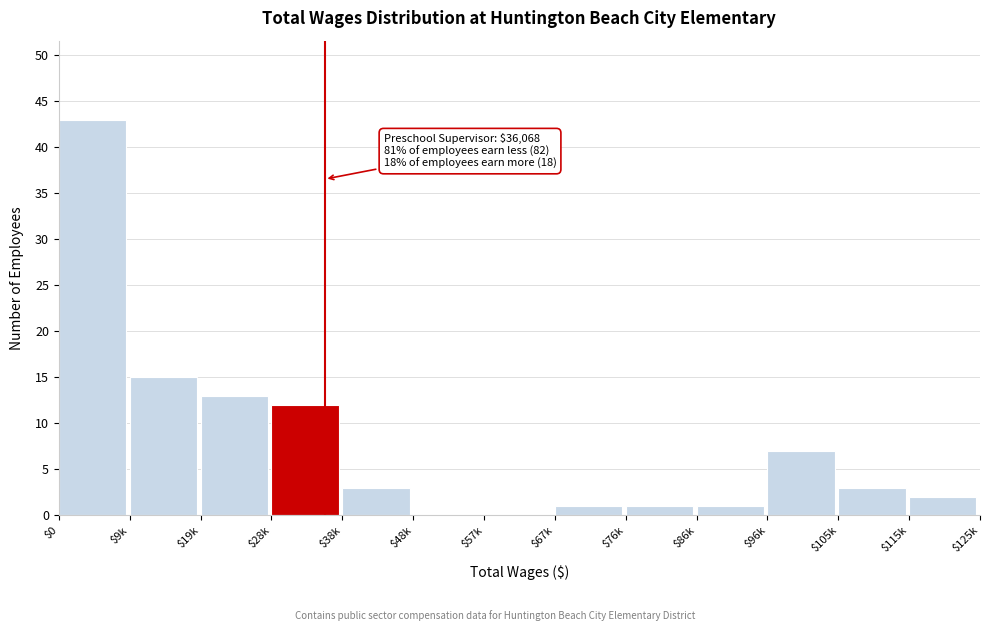

What is the greatest value displayed?

43